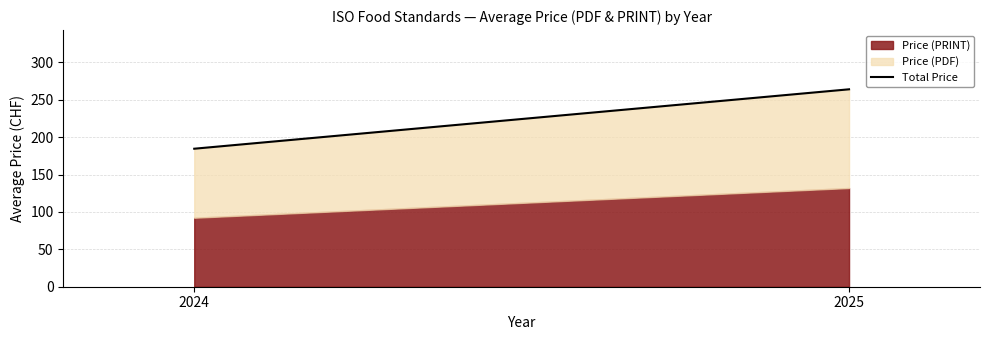

Reading left to right, list all the values displayed in this chart.

184.5	264.0